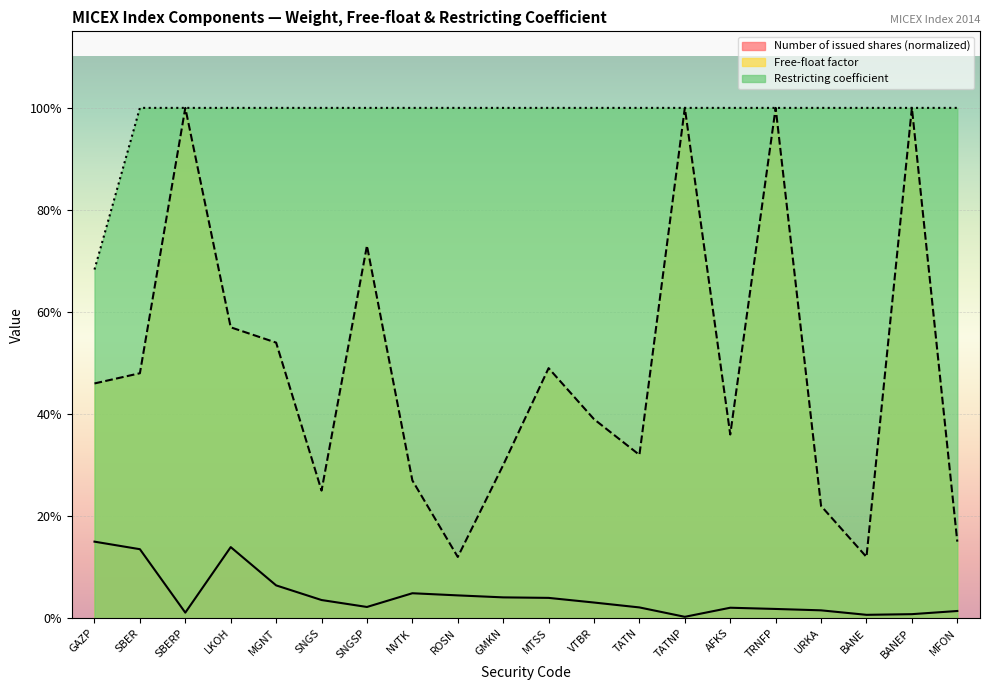

Is it true that Restricting coefficient equals 1.0 at MFON?

True